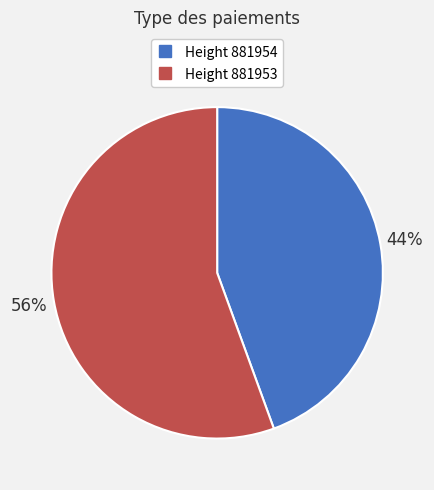

Count the number of slices in the pie.

2